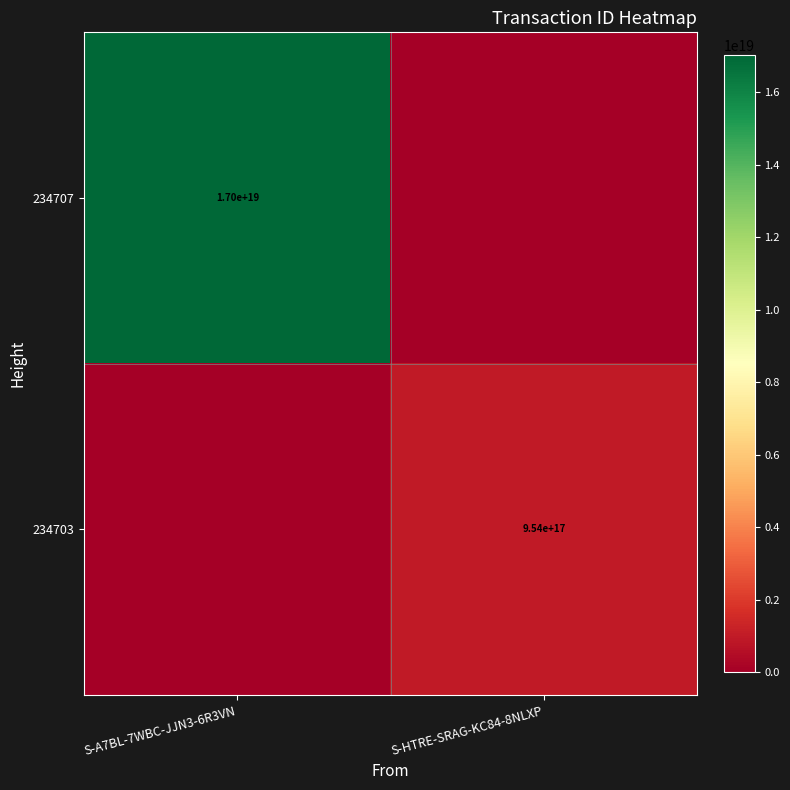

The 234703 series shows 205278134182731104 at S-HTRE-SRAG-KC84-8NLXP. True or false?

False